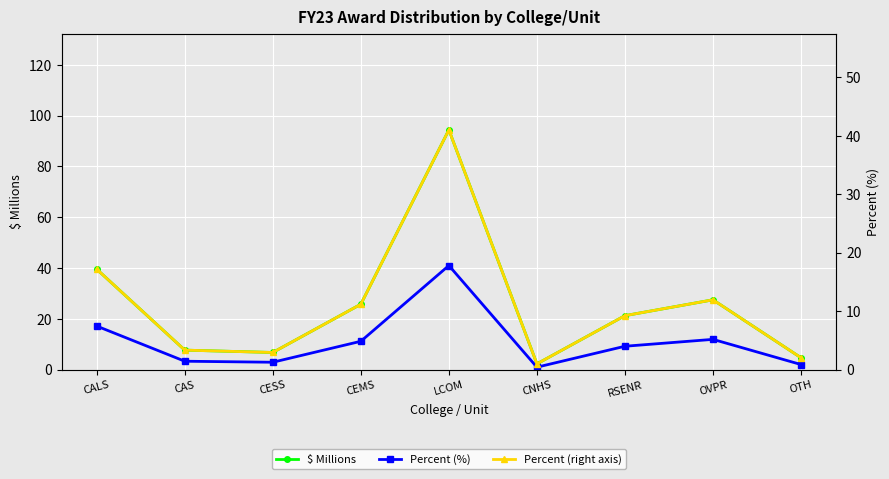

At which category is the sum across all series the highest?

LCOM